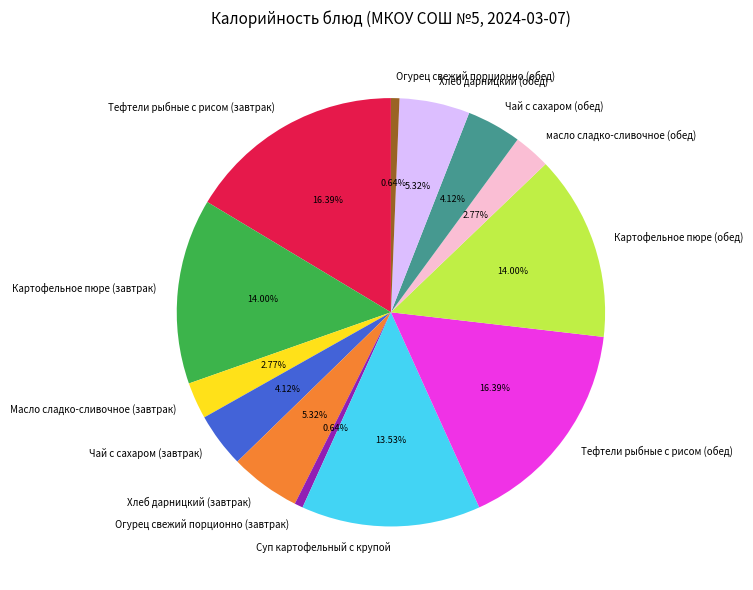

Is the sum of Суп картофельный с крупой and Чай с сахаром (завтрак) greater than half?

No